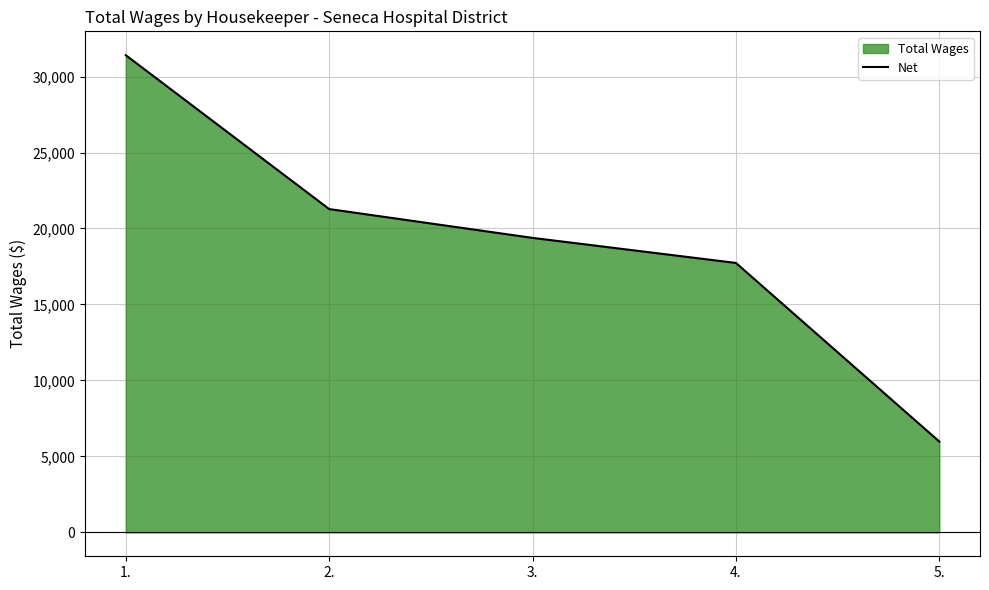

What is the change in value from 1. to 3.?

-12022